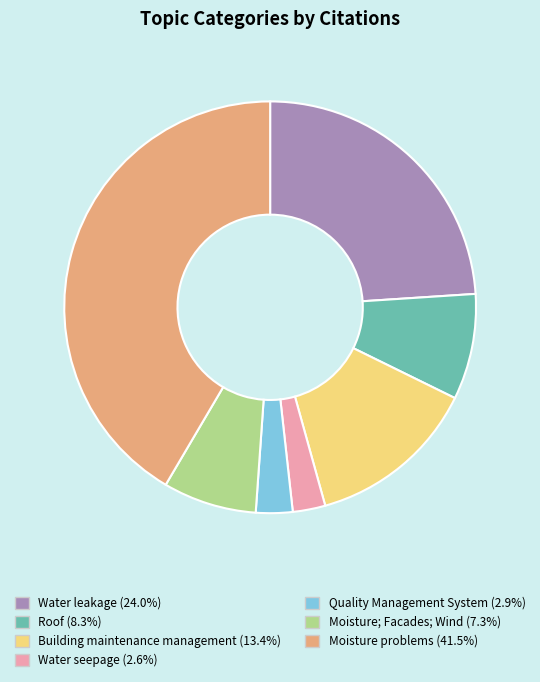

What is the largest slice in the pie chart?

Moisture problems